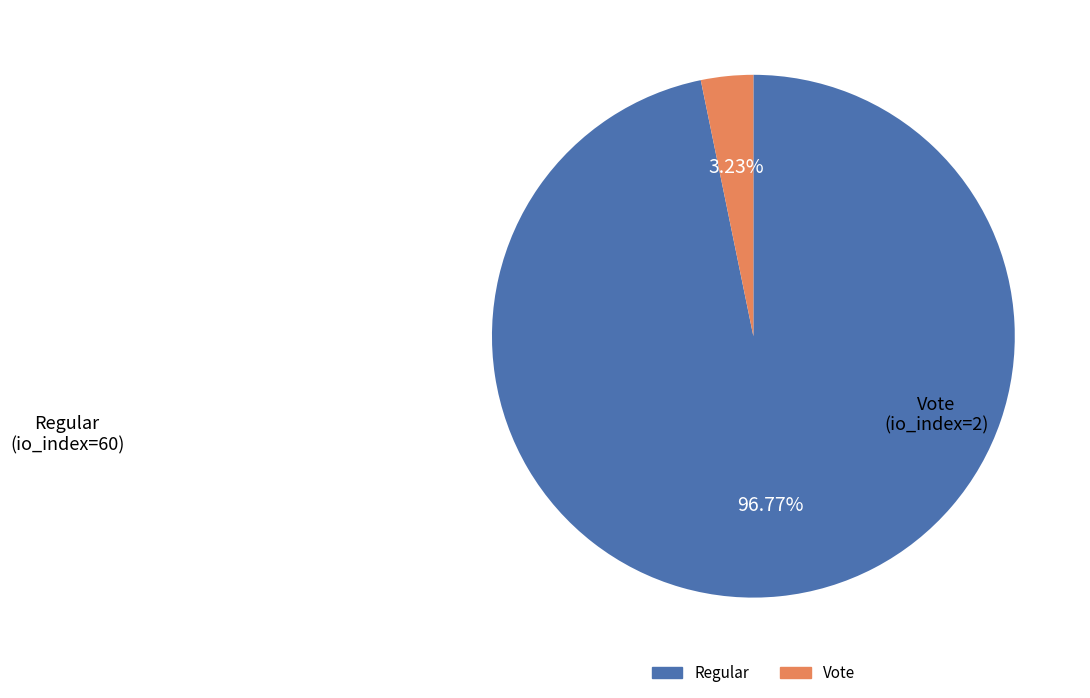

Is there any slice that represents more than half of the pie?

Yes